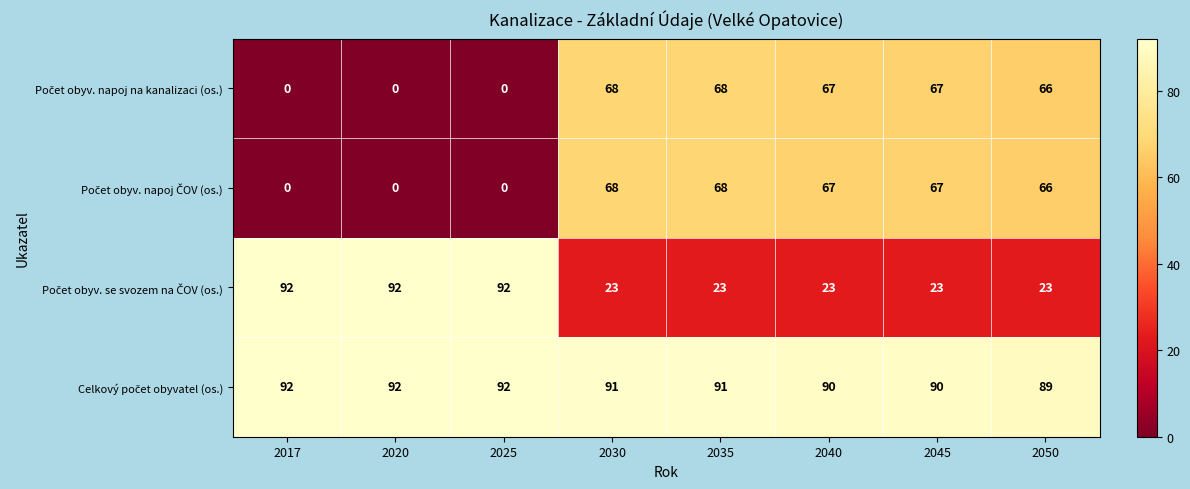

What is the greatest value displayed?

92